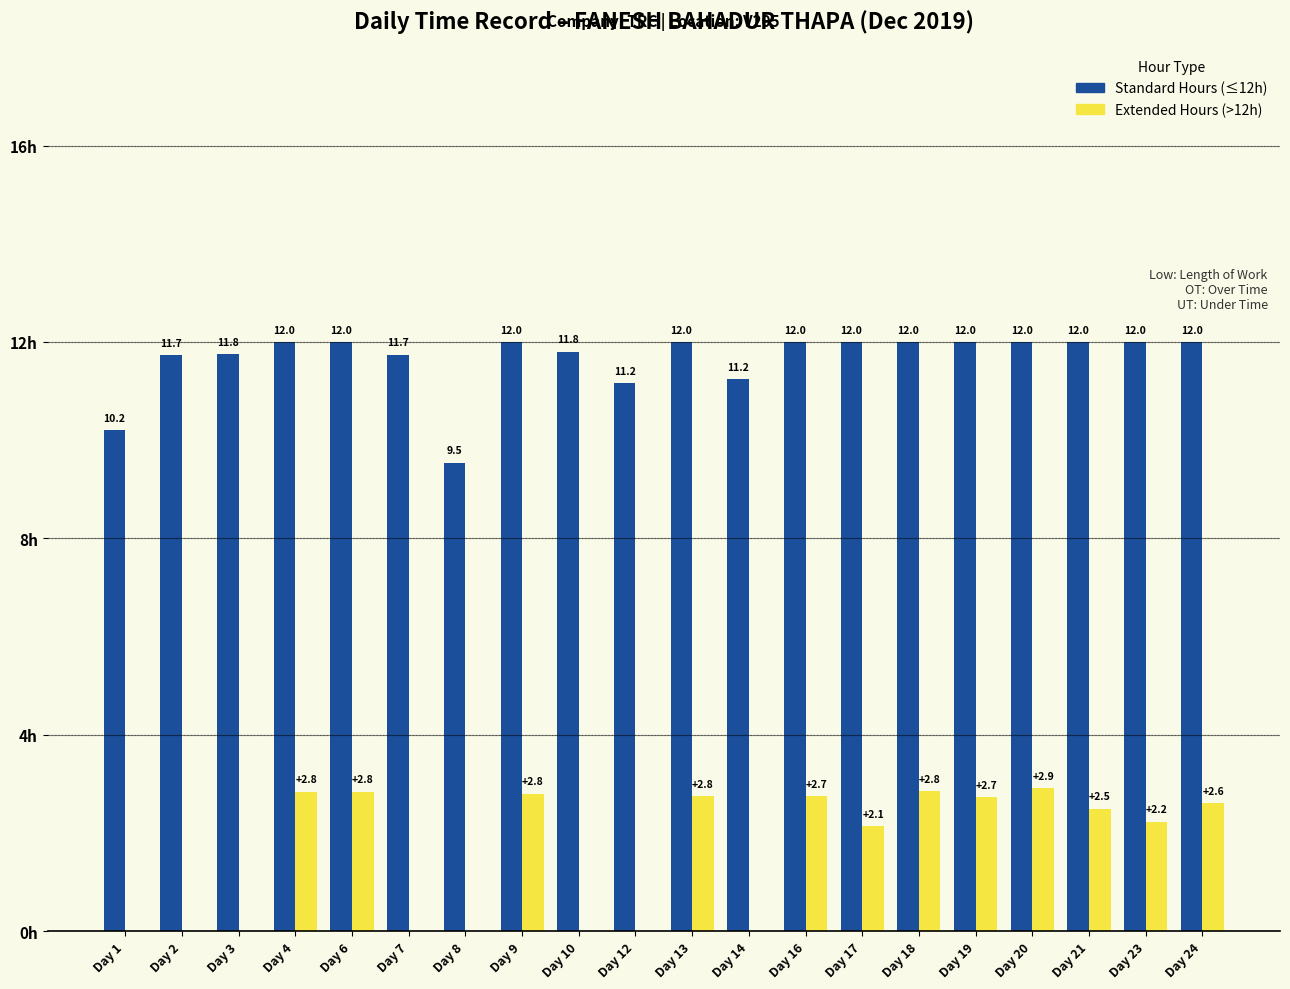

Is the value of Extended Hours (>12h) at Day 7 greater than the value of Standard Hours (≤12h) at Day 14?

No